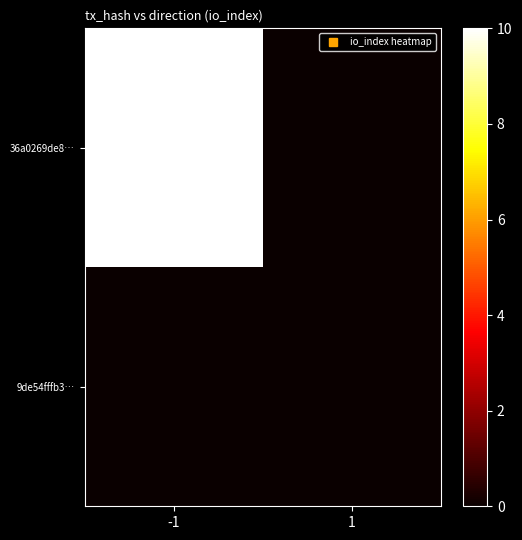

At how many categories does at least one series exceed 8?

1